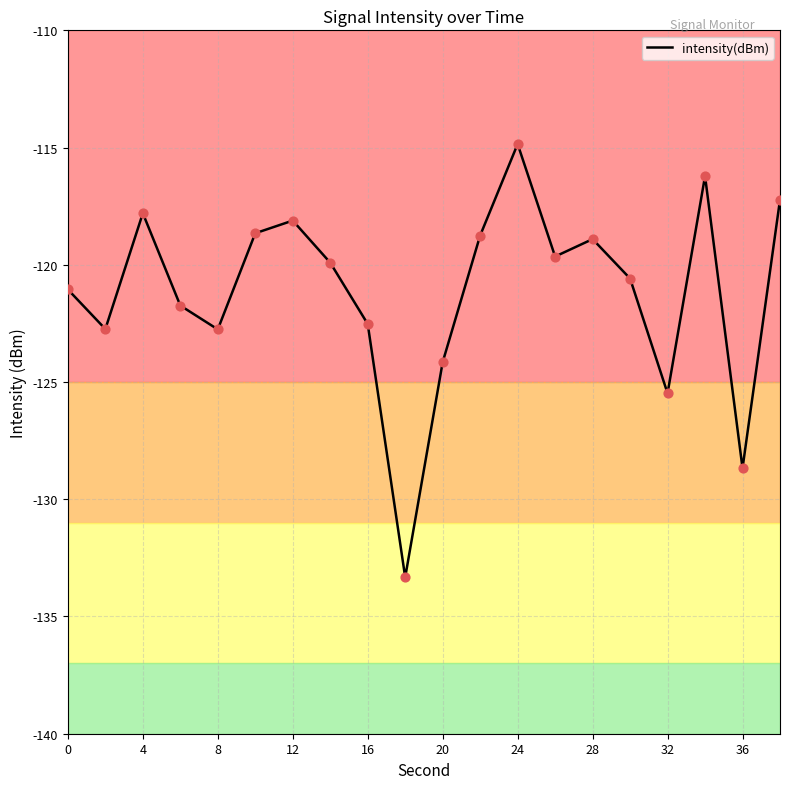

What is the greatest value displayed?

-114.8